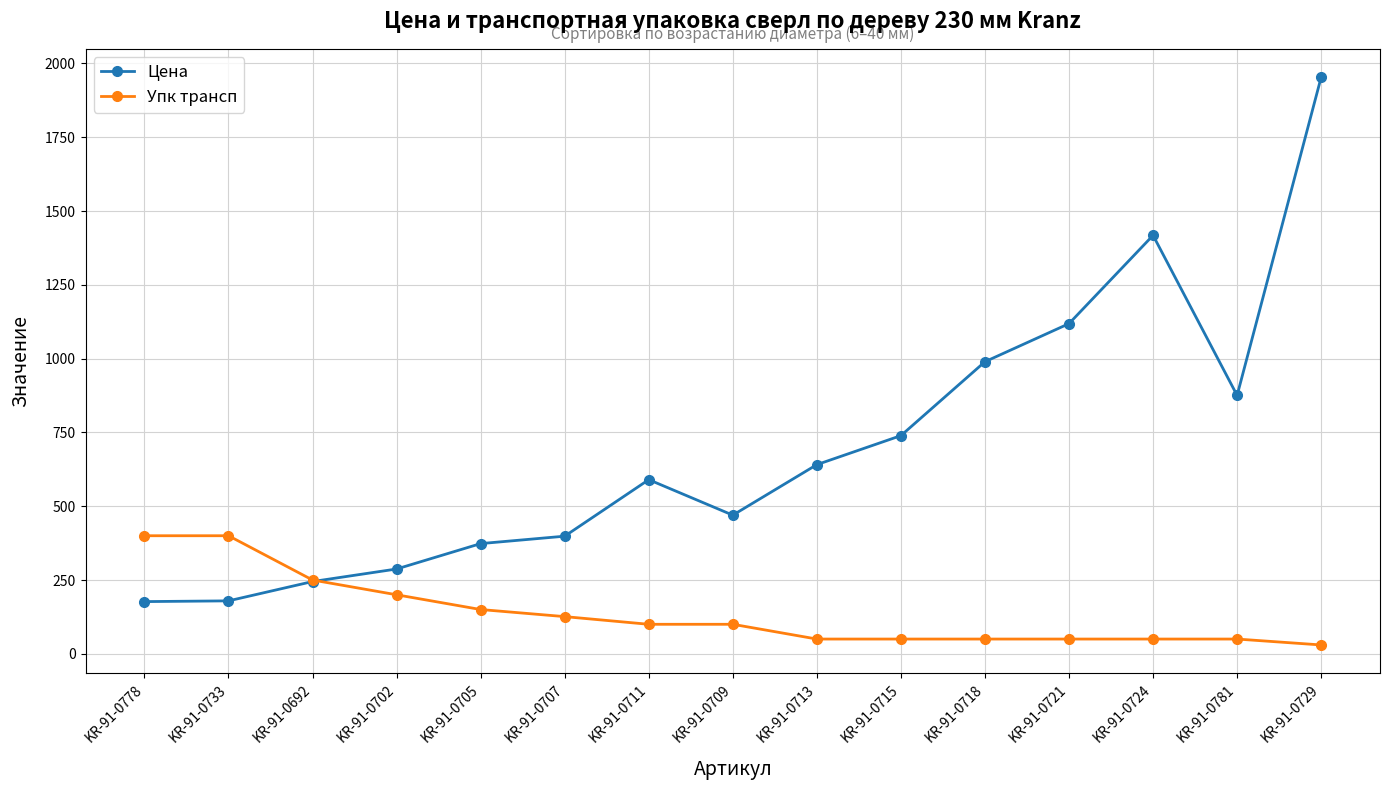

Read the Упк трансп value at KR-91-0711.

100.0